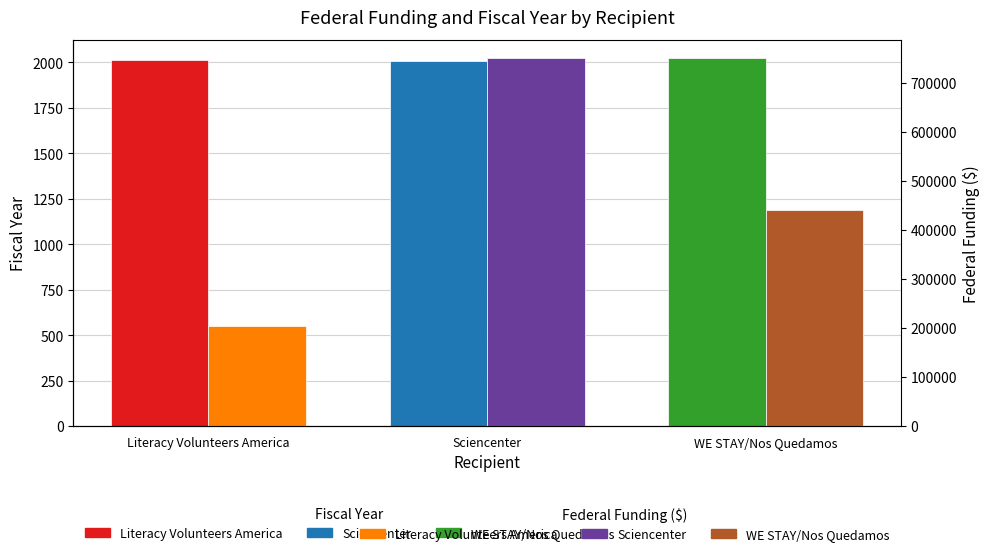

Are the bars horizontal?

No